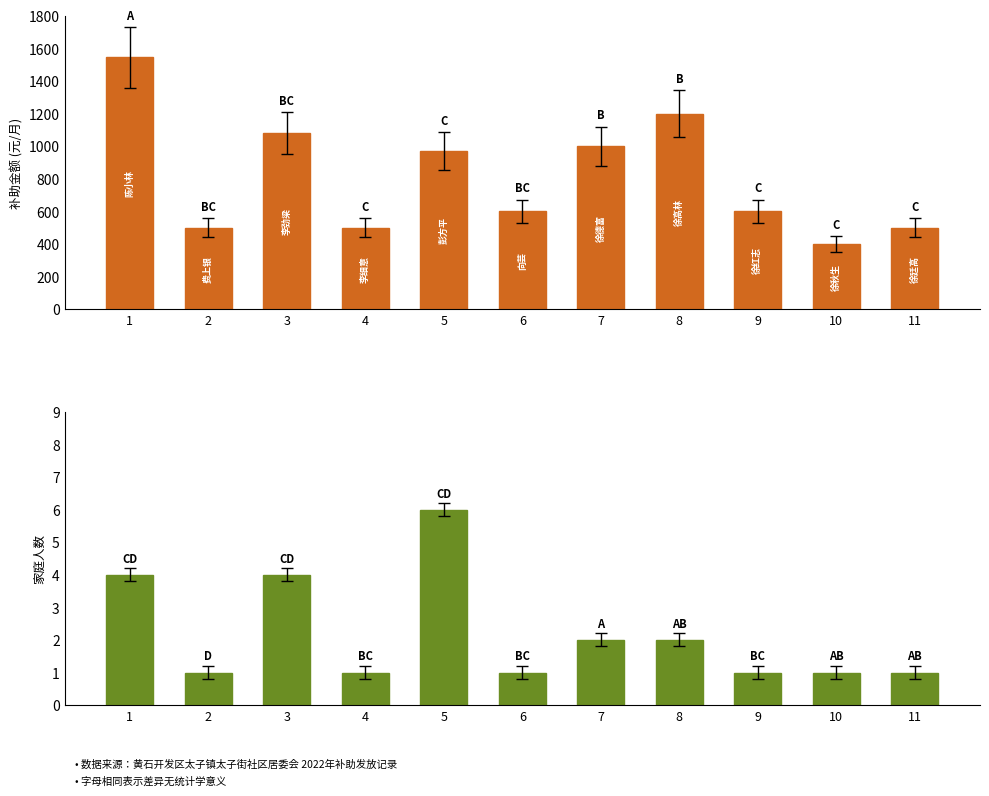

Reading left to right, what are all the values shown in this chart?

补助金额(元/月): 1=1545	2=500	3=1080	4=500	5=970	6=600	7=1000	8=1200	9=600	10=400	11=500
家庭人数: 1=4	2=1	3=4	4=1	5=6	6=1	7=2	8=2	9=1	10=1	11=1